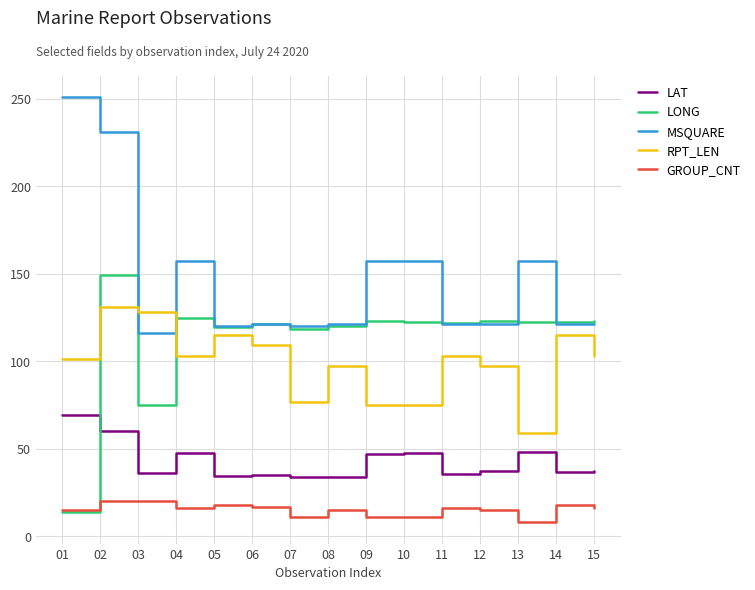

Which series ends up on top after the final intersection of LONG and RPT_LEN?

LONG